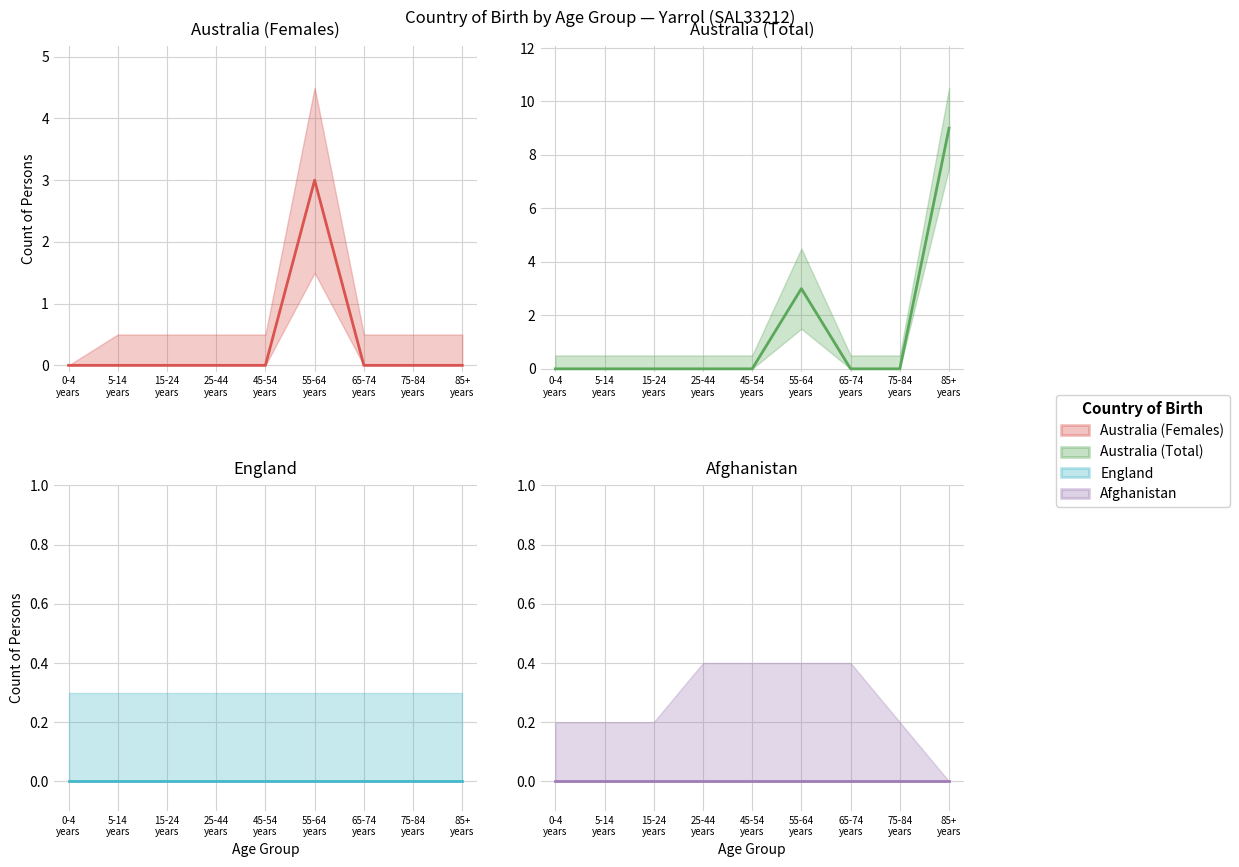

Which series has the largest total across all categories?

Australia (Total) (mean)